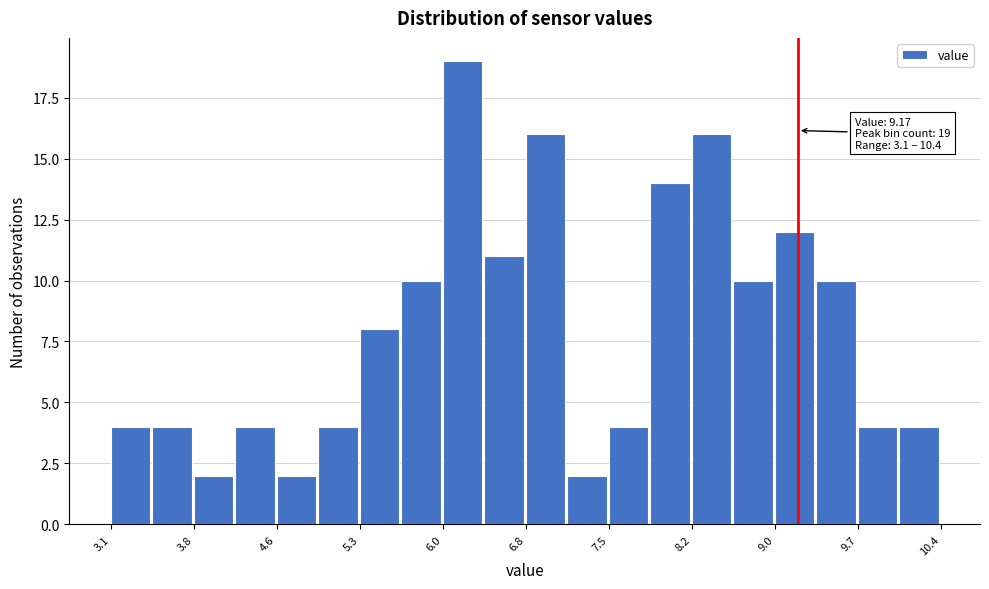

Read against the x-axis, roughly where is the centre of the tallest bar?

6.2